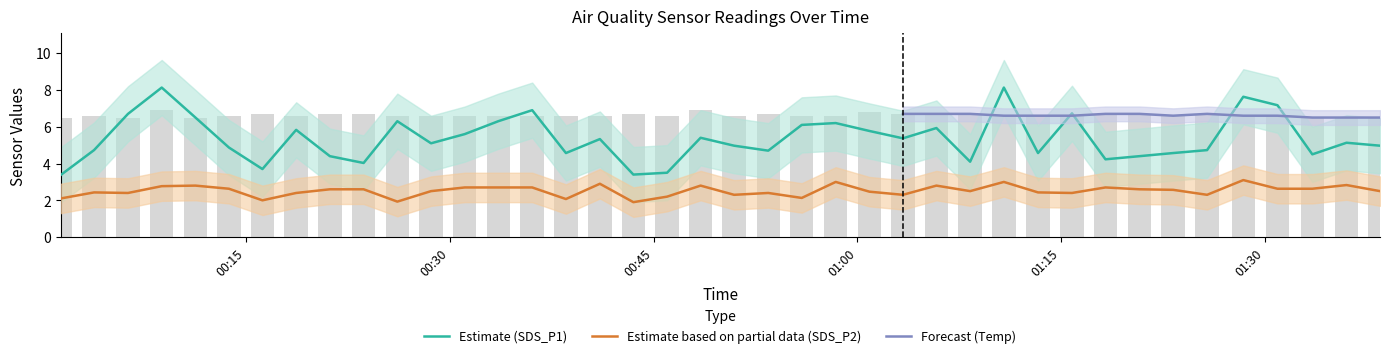

What is the minimum value shown in the chart?

1.9